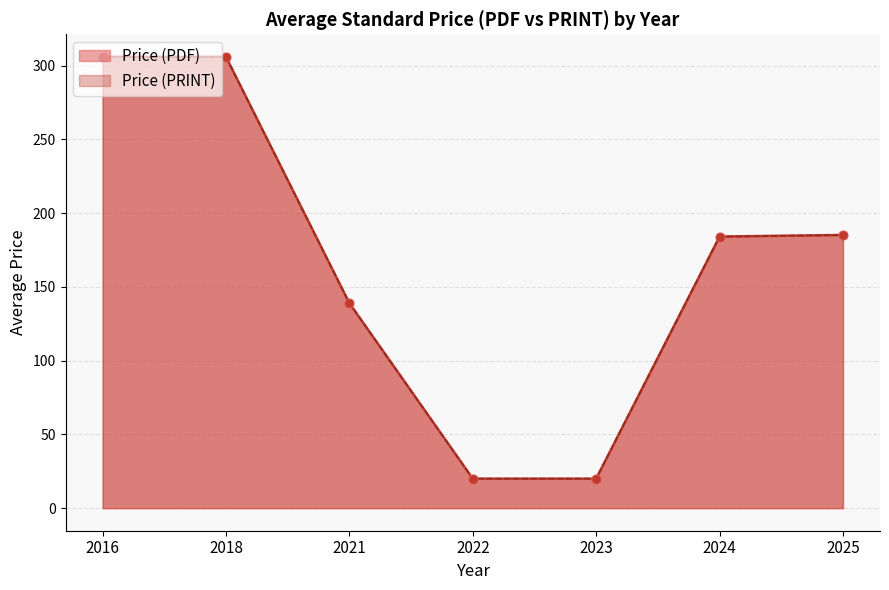

Which series has the widest spread of Y values?

Price (PDF)